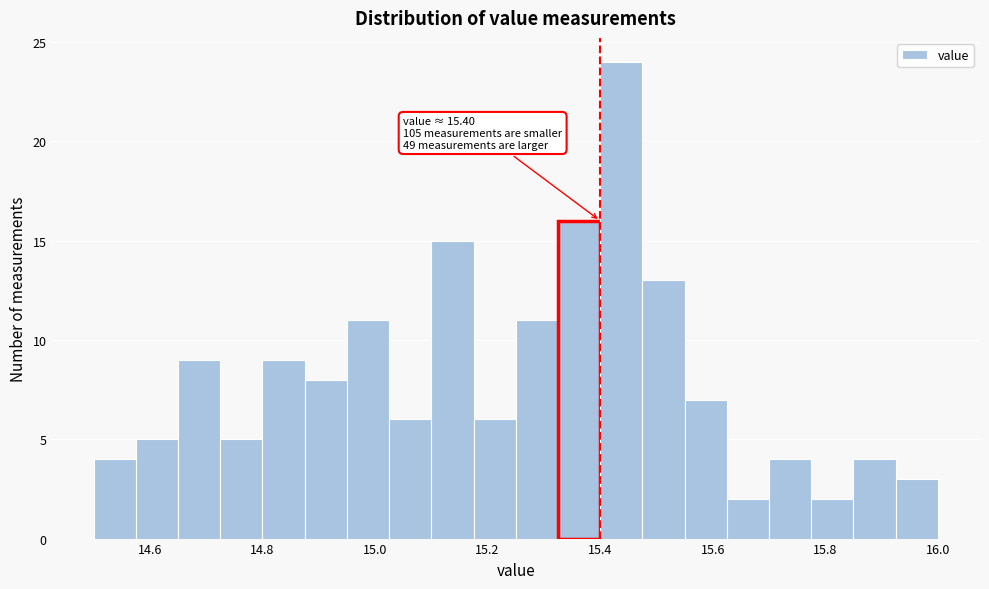

Read against the x-axis, roughly where is the centre of the tallest bar?

15.44